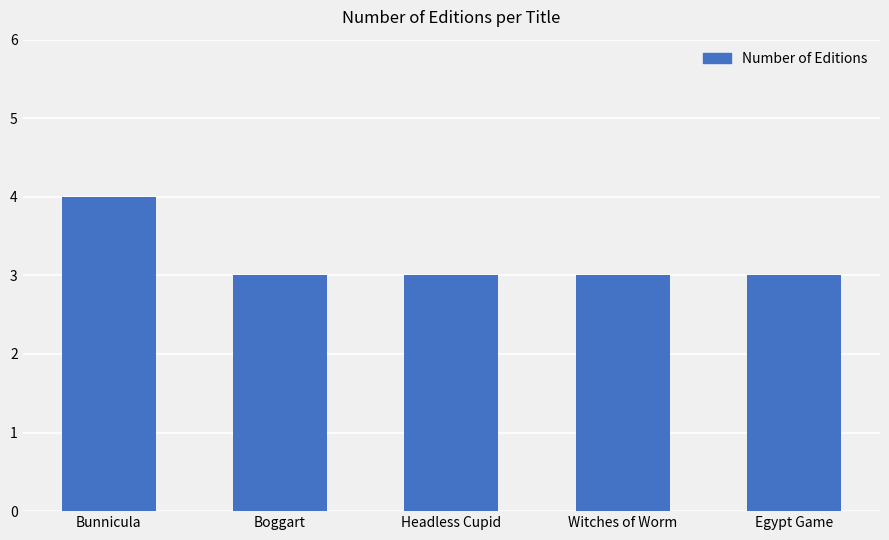

Does the chart contain any negative values?

No